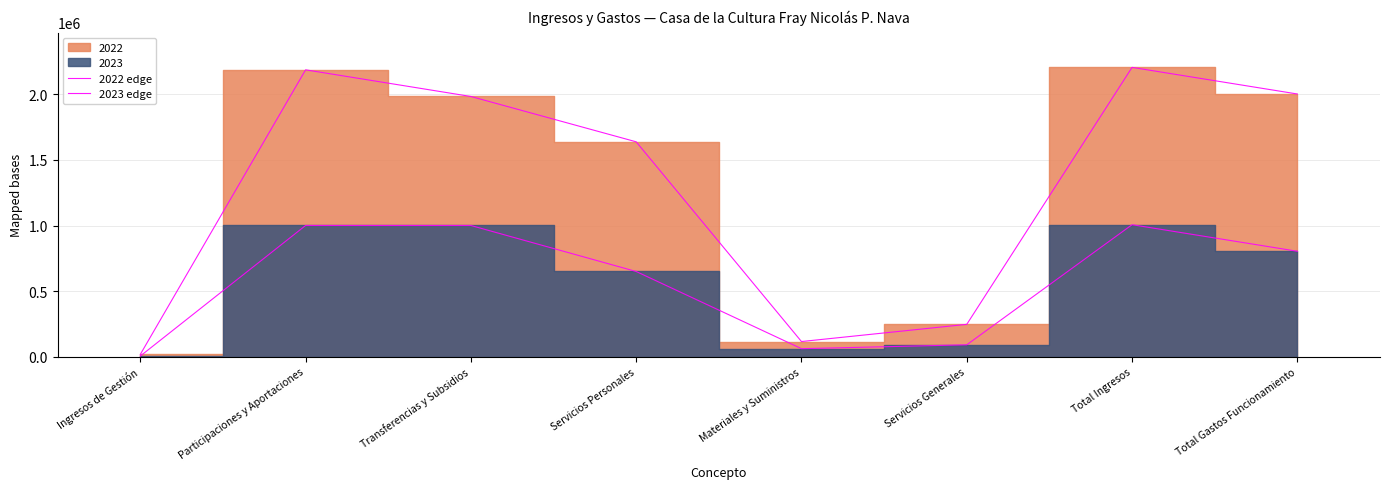

What is the highest value of the 2023 edge series?

1006413.7